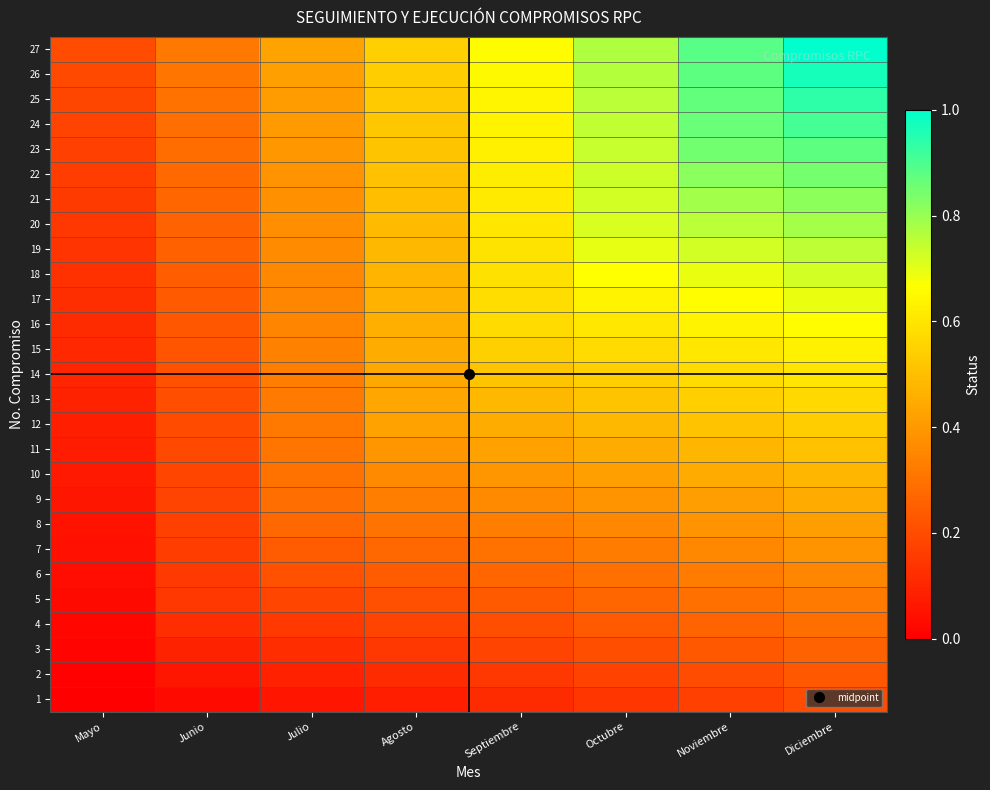

Between Julio and Agosto, which series saw the biggest shift?

24